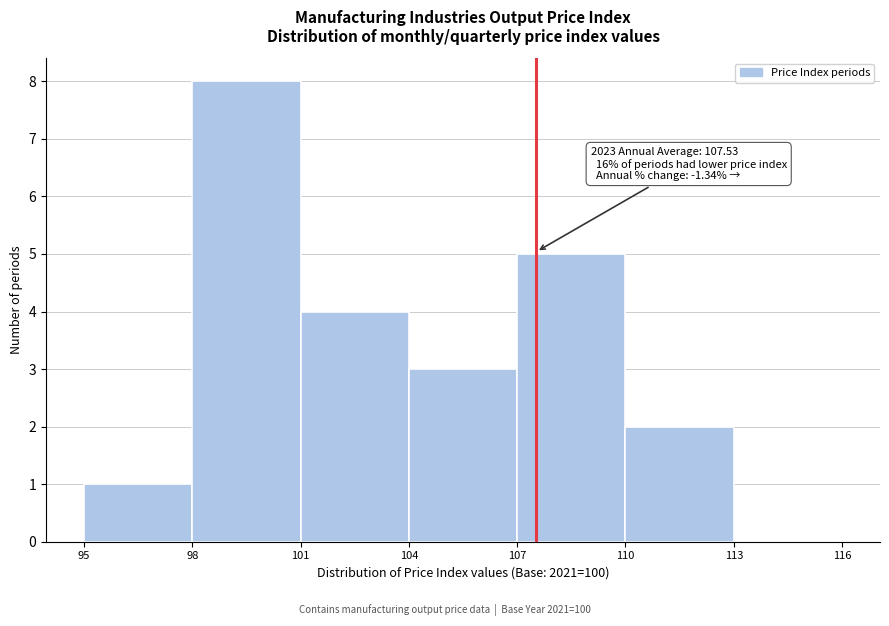

Which range on the x-axis has the tallest bar?

98 to 101